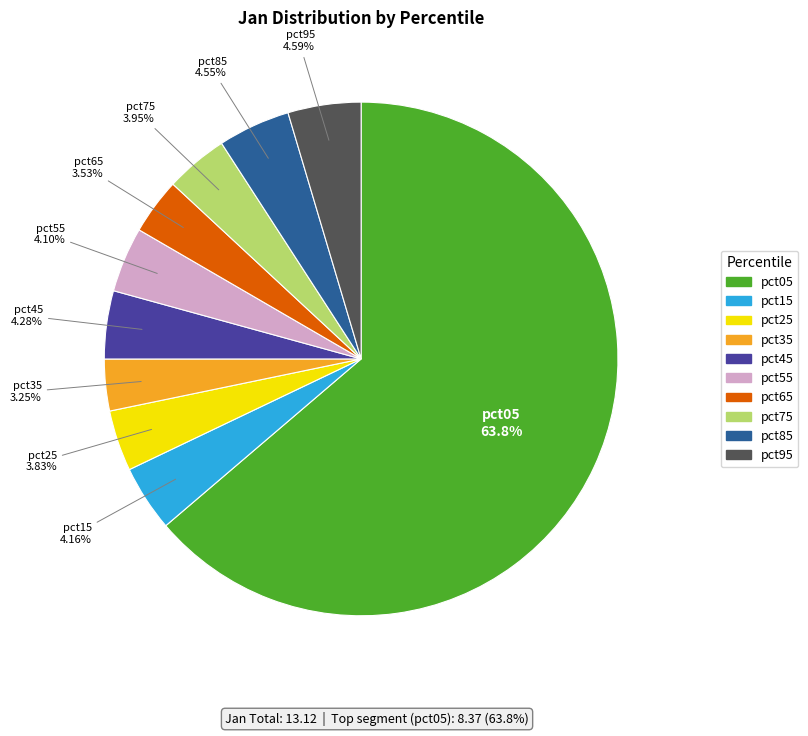

To the nearest percent, what is the combined percentage of pct75 and pct95?

9%